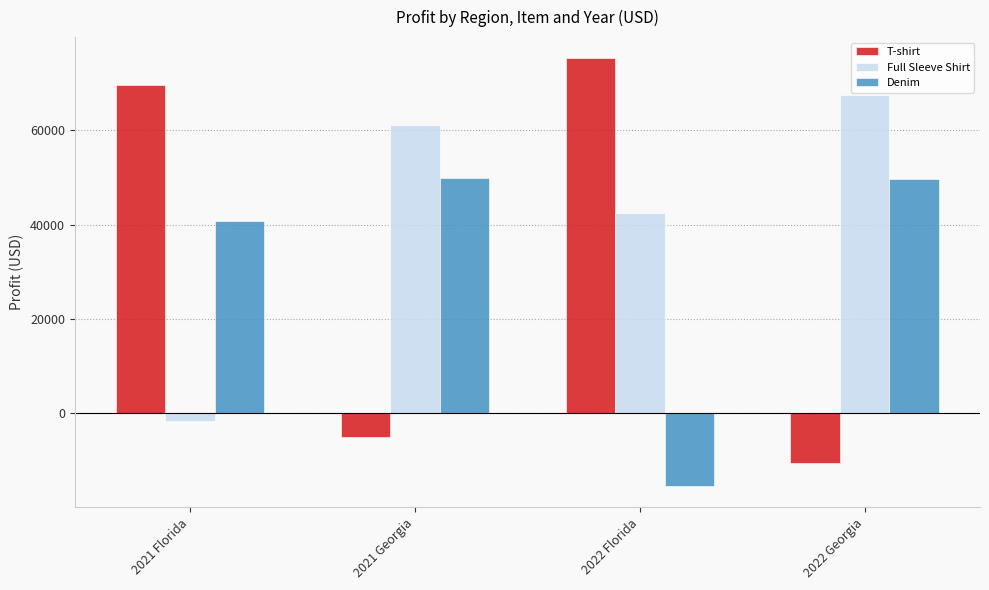

List the labels in order of T-shirt value, largest first.

2022 Florida, 2021 Florida, 2021 Georgia, 2022 Georgia